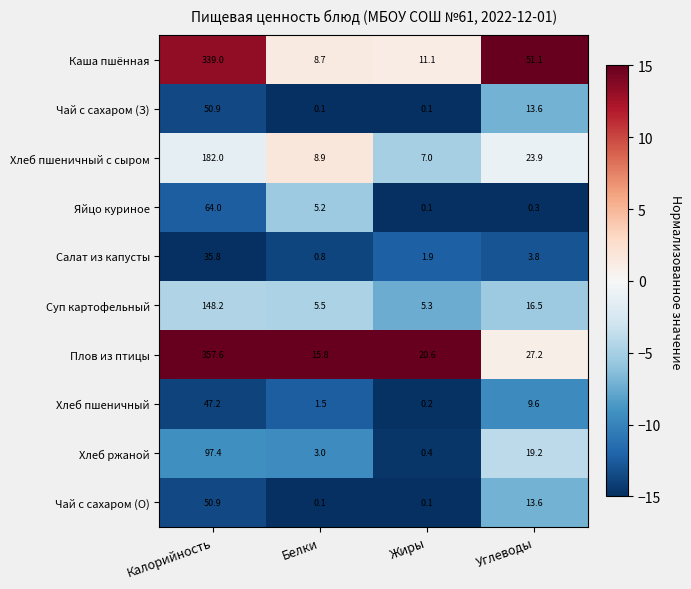

At which label is Хлеб ржаной closest to 48?

Углеводы